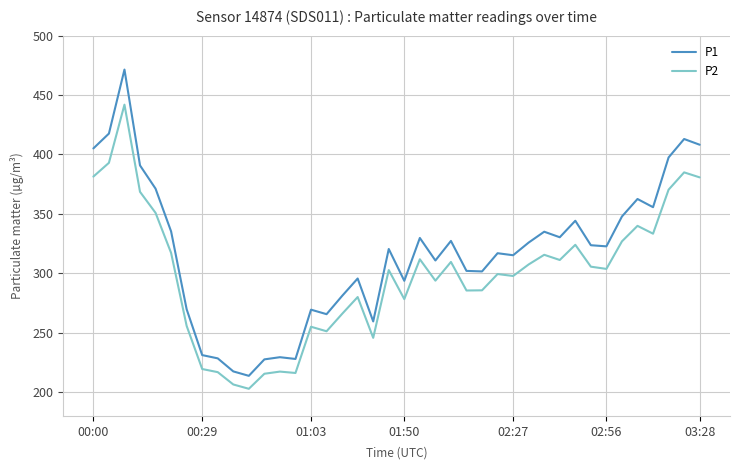

List the series in order of their peak value, lowest first.

P2, P1